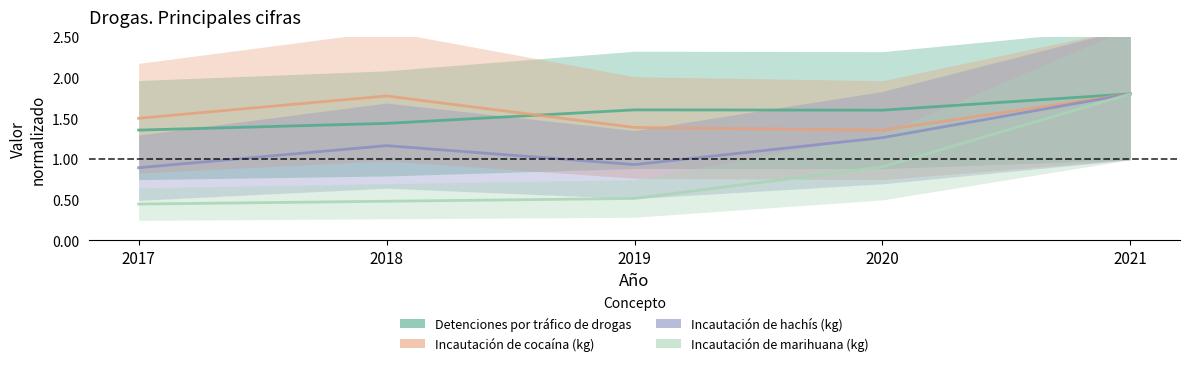

True or false: Incautación de hachís (kg) has a value of 2.3 at 2020.

False